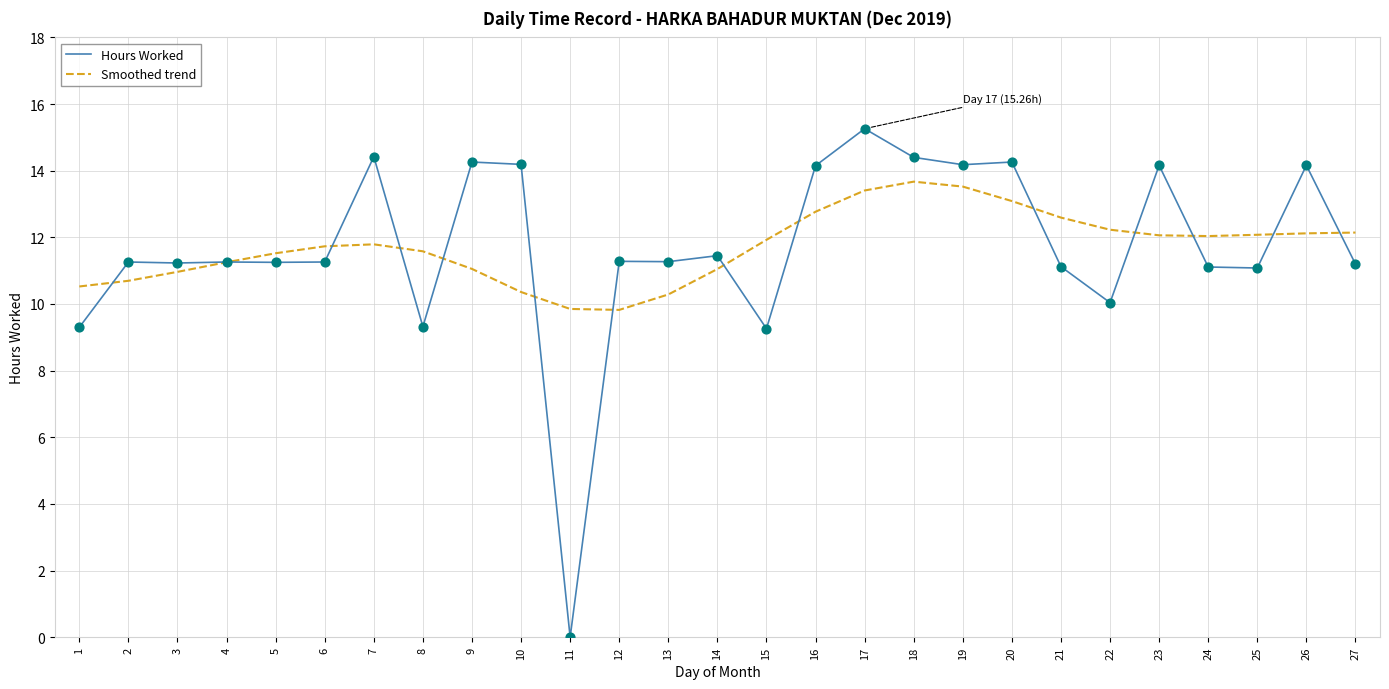

What is the spread (max minus min) of values at 10?

3.8